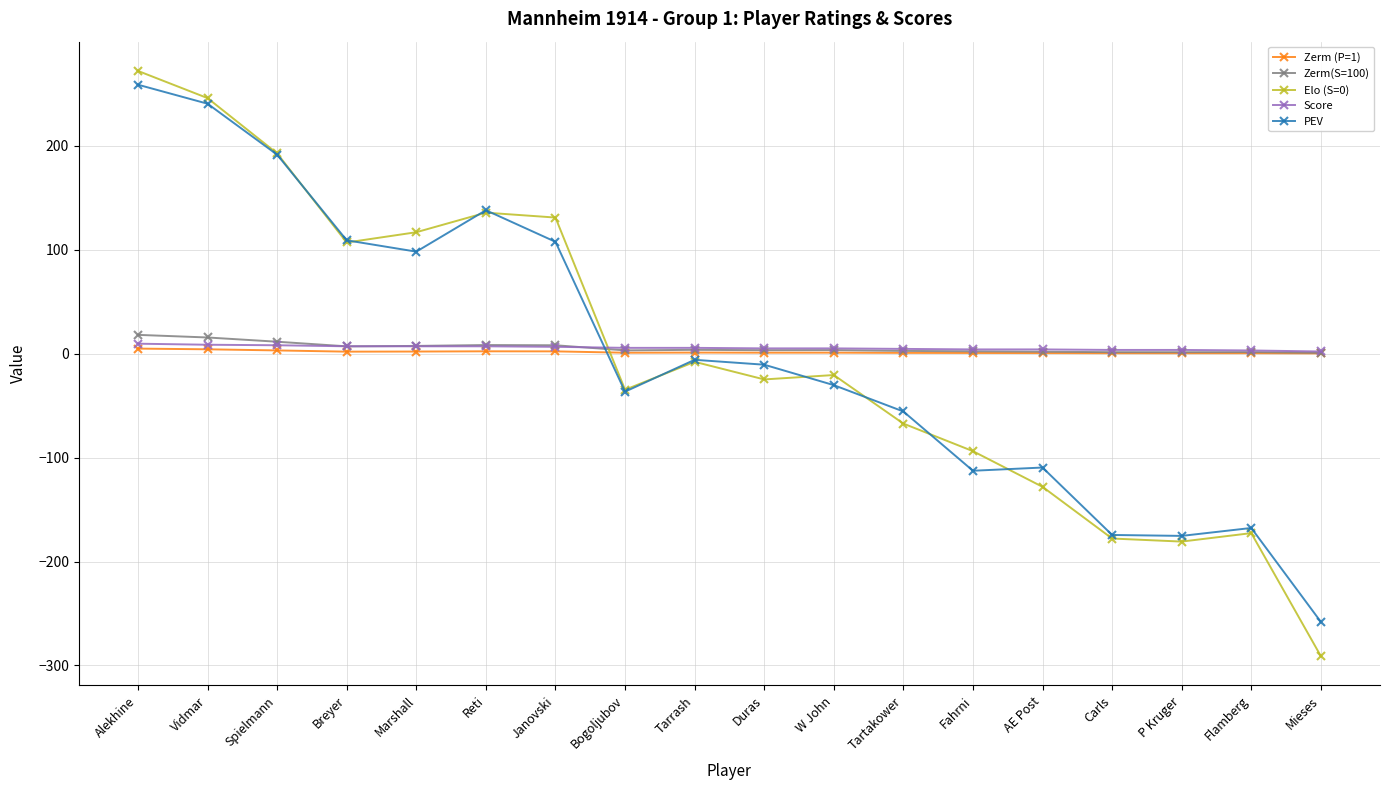

What is the label of the 3rd point from the right?

P Kruger